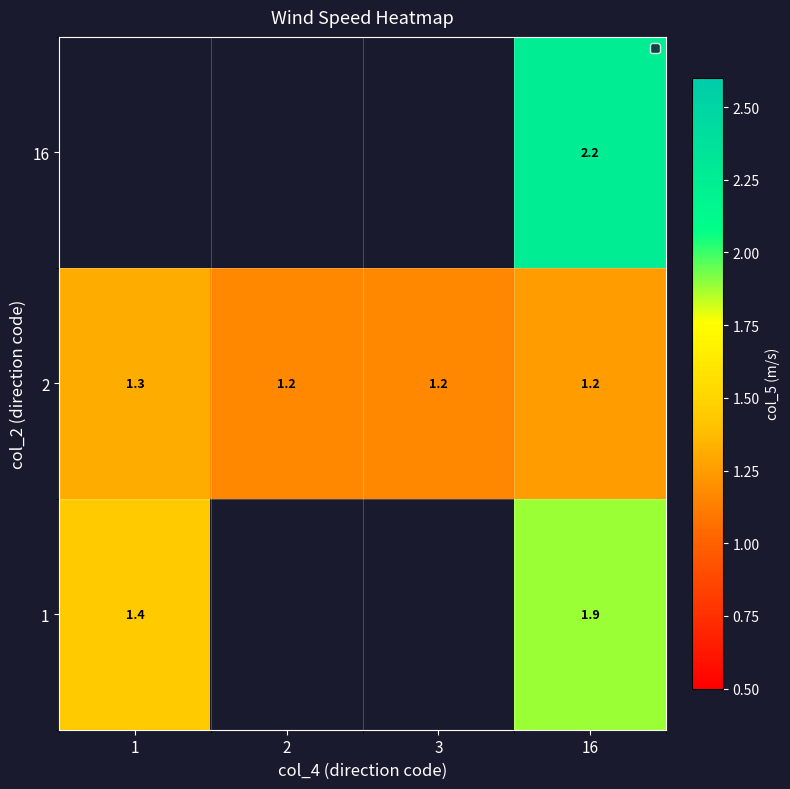

What is the minimum value for 1?

1.4